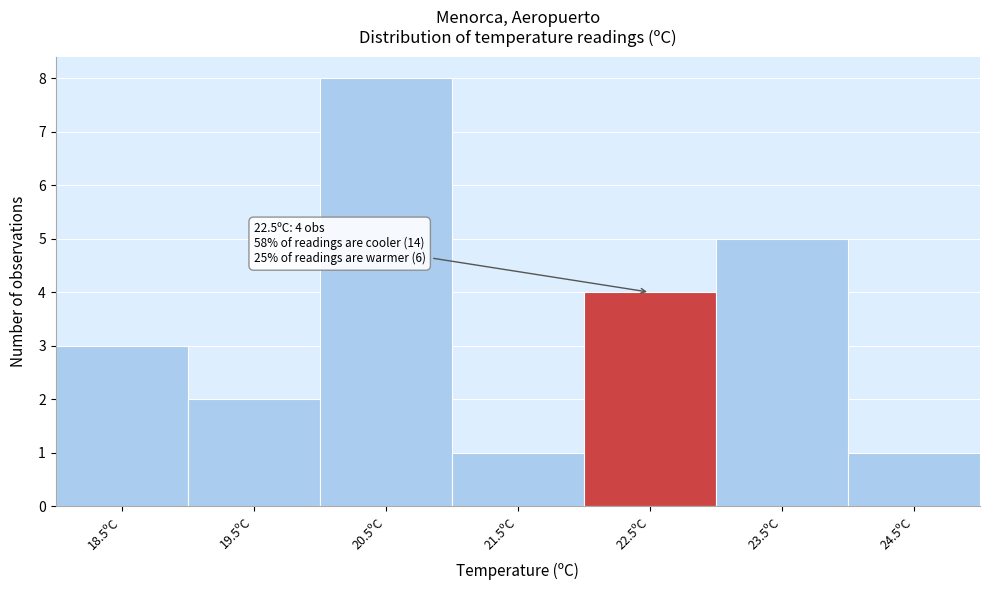

Reading left to right, what are all the values shown in this chart?

3	2	8	1	4	5	1